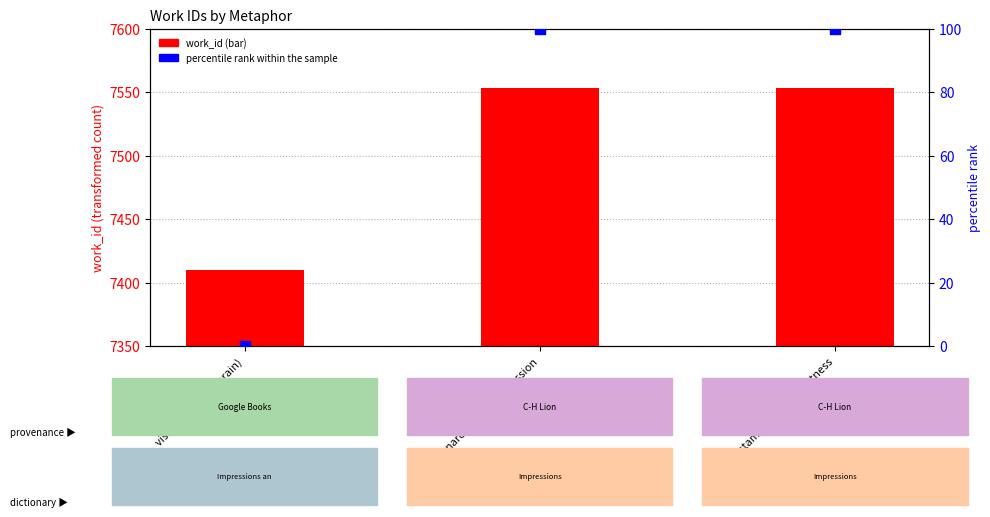

What is the total value across all series at Monarchs heart for passion?

7653